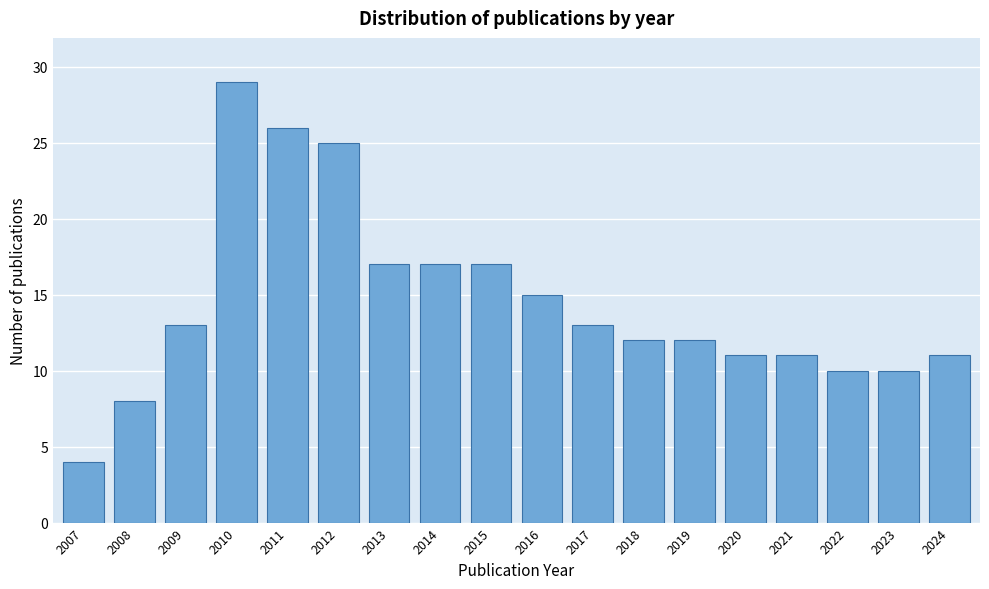

Reading left to right, what are all the values shown in this chart?

4	8	13	29	26	25	17	17	17	15	13	12	12	11	11	10	10	11